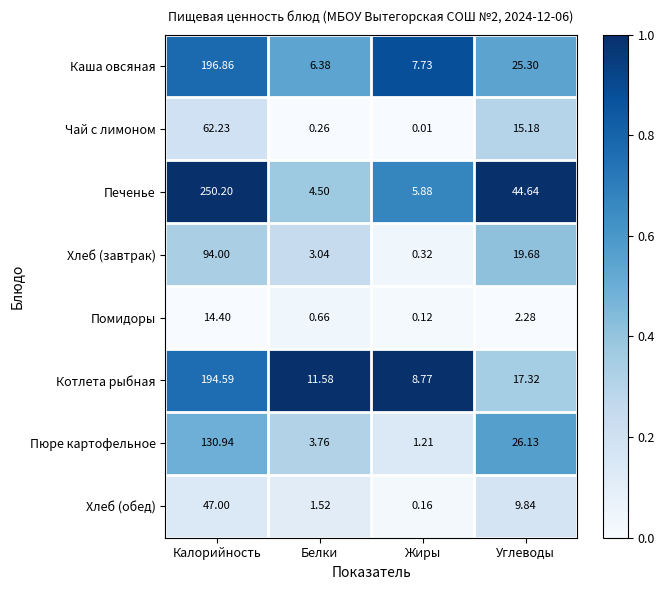

Which label corresponds to the largest value in the chart?

Калорийность